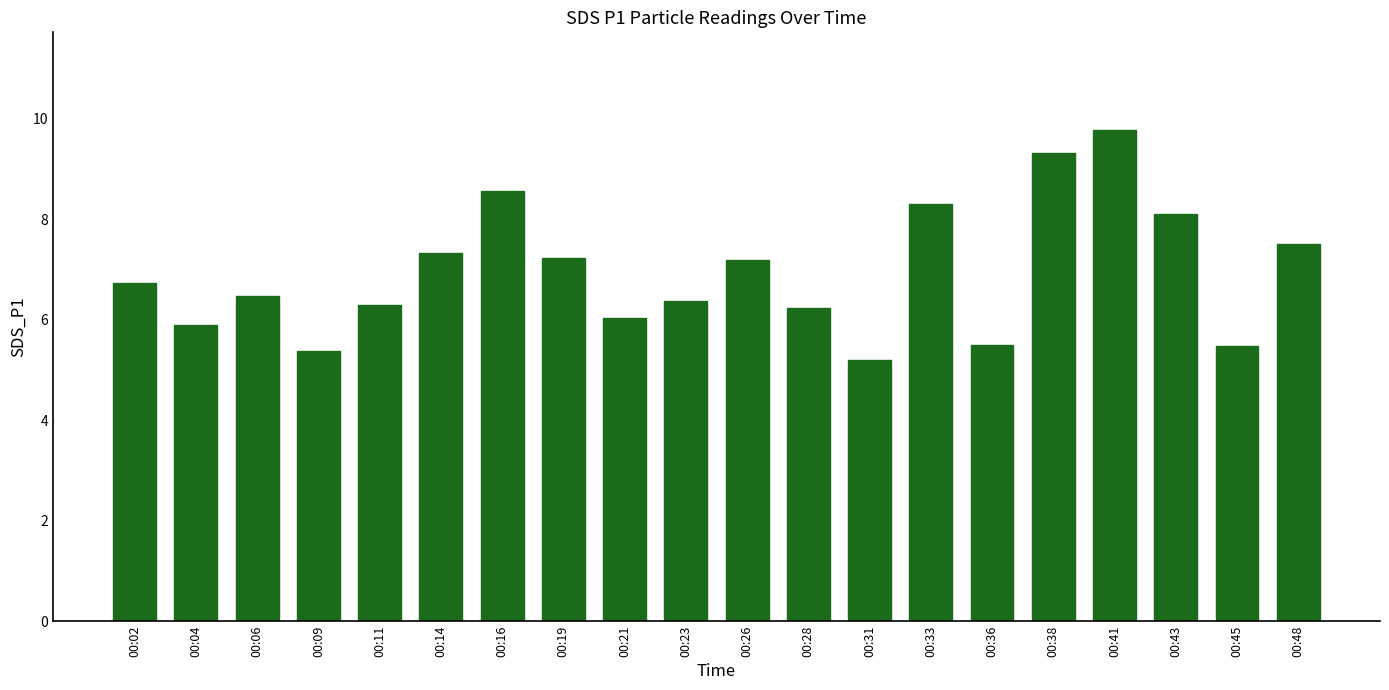

Reading right to left, extract all data points from this chart.

7.5	5.5	8.1	9.8	9.3	5.5	8.3	5.2	6.2	7.2	6.4	6.0	7.2	8.6	7.3	6.3	5.4	6.5	5.9	6.7